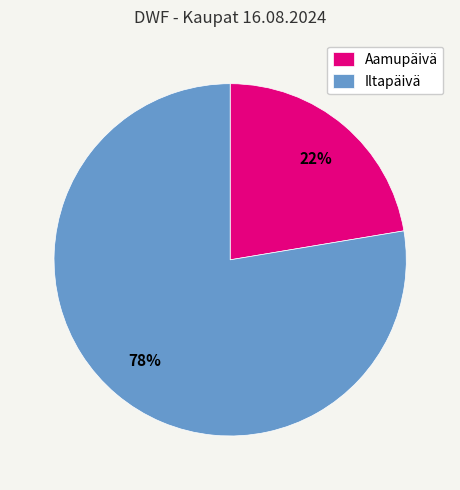

Do Iltapäivä and Aamupäivä together represent more than half of the pie?

Yes